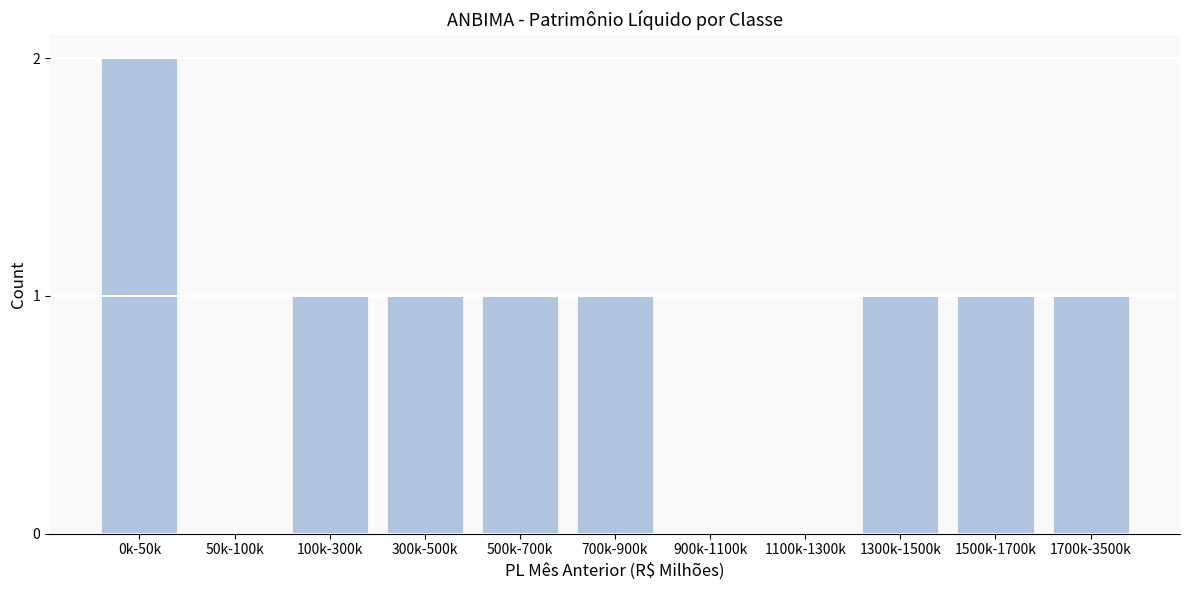

Reading right to left, transcribe all the data shown in this chart.

1700k-3500k=1	1500k-1700k=1	1300k-1500k=1	1100k-1300k=0	900k-1100k=0	700k-900k=1	500k-700k=1	300k-500k=1	100k-300k=1	50k-100k=0	0k-50k=2